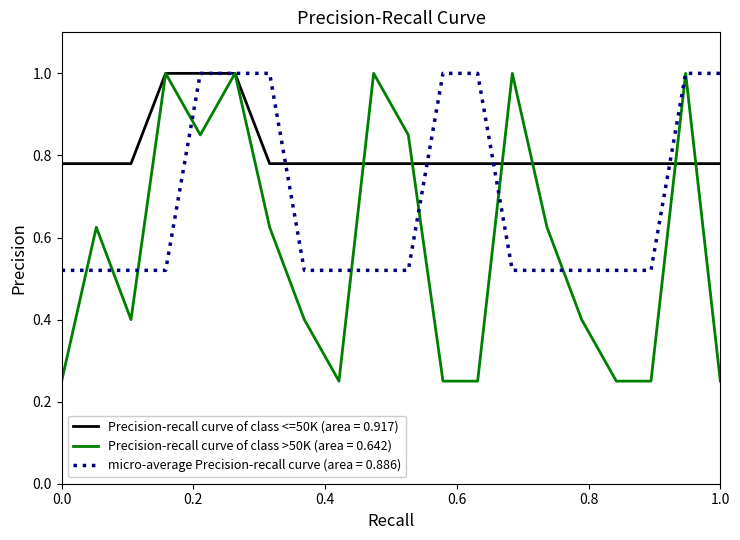

Which series has the largest total across all categories?

Precision-recall curve of class <=50K (area = 0.917)